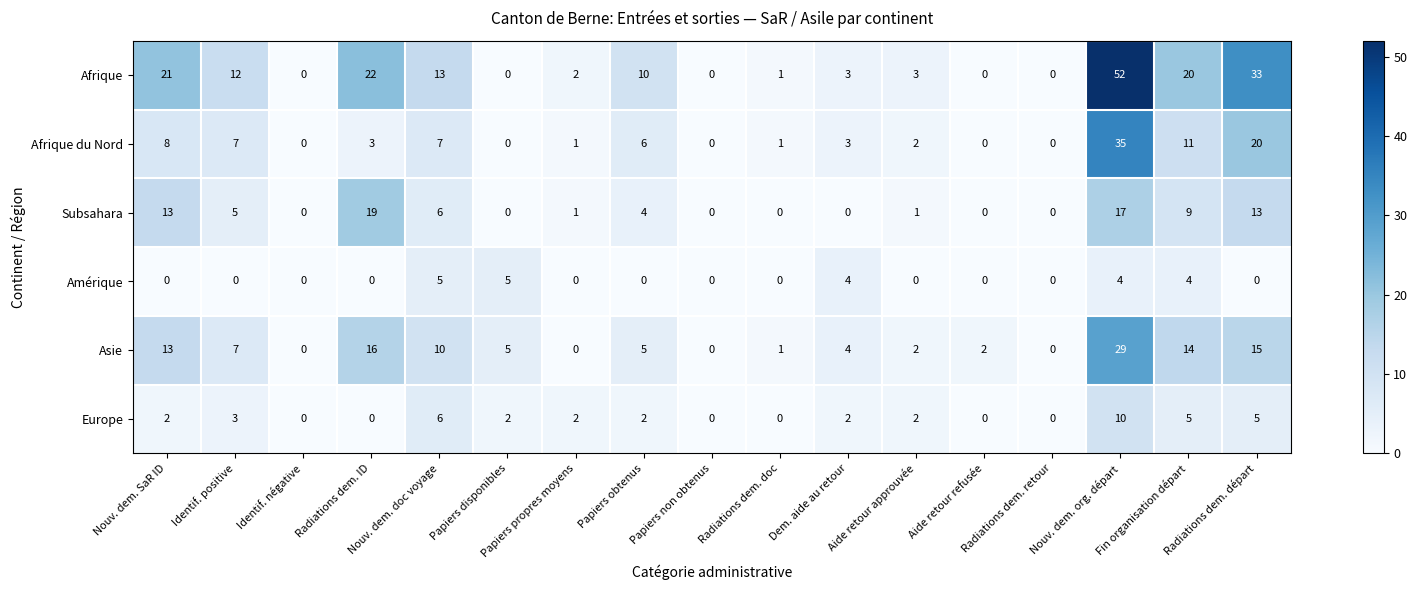

Which series has the largest range (max minus min)?

Afrique